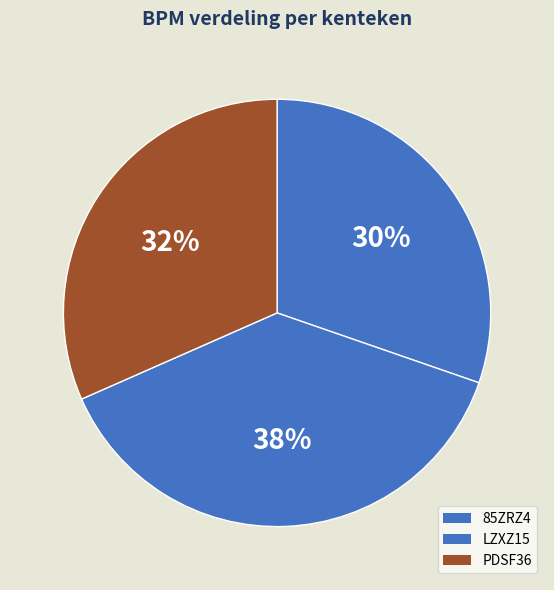

How many slices are in this pie chart?

3